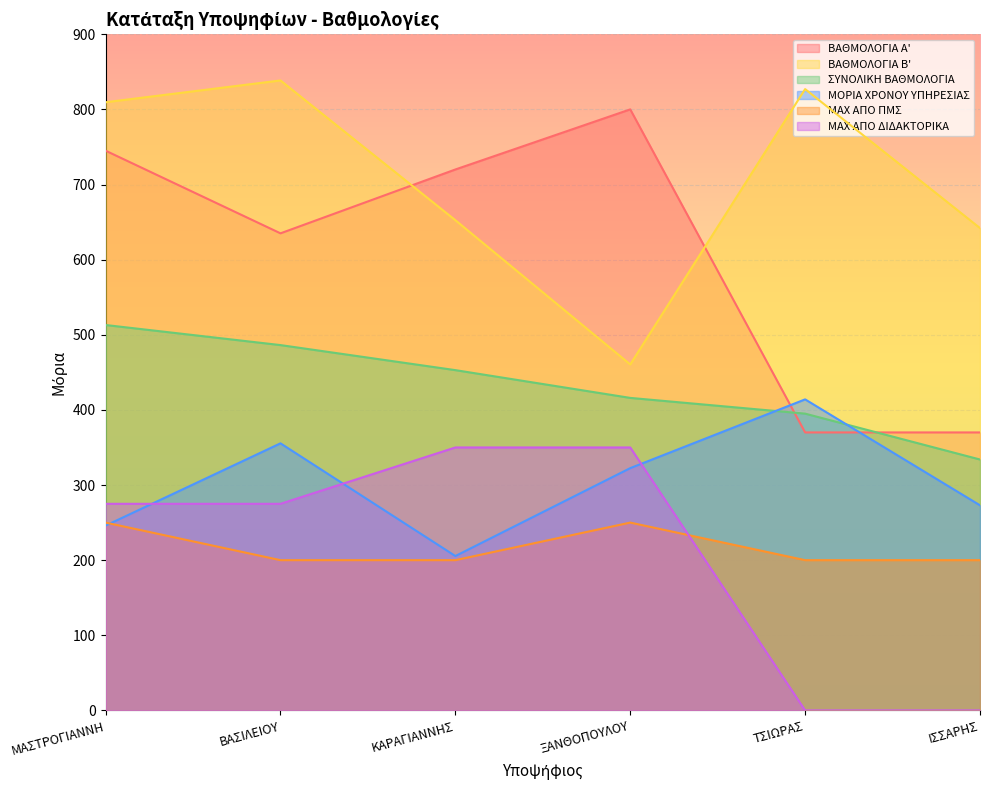

What is the difference between the maximum and second lowest values in the ΣΥΝΟΛΙΚΗ ΒΑΘΜΟΛΟΓΙΑ series?

118.0